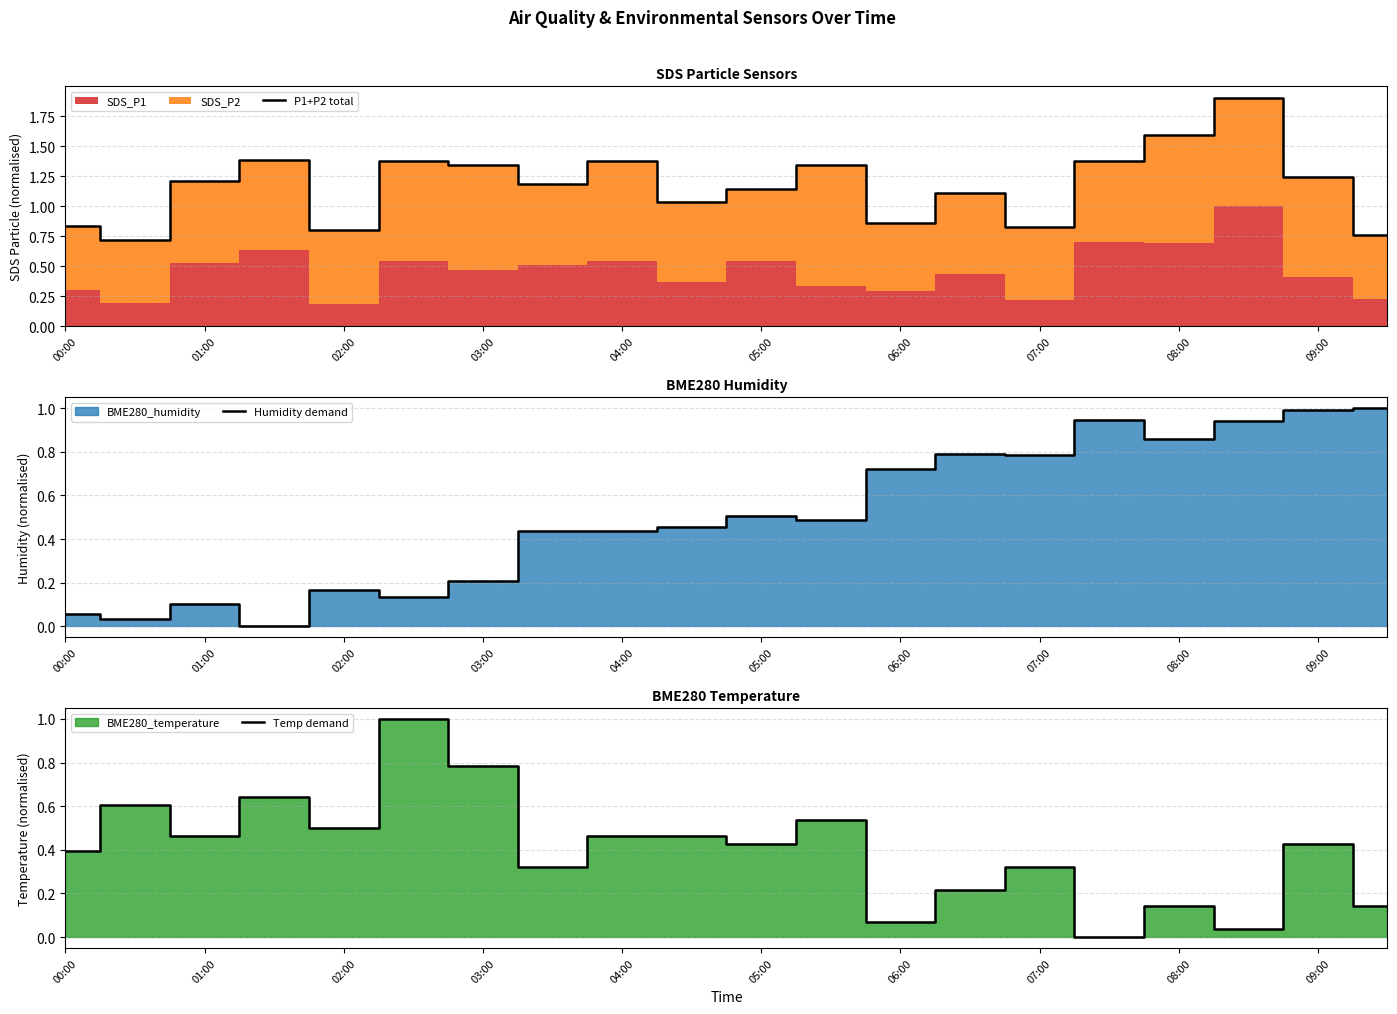

The Humidity demand series shows 0.0 at 03:00. True or false?

False